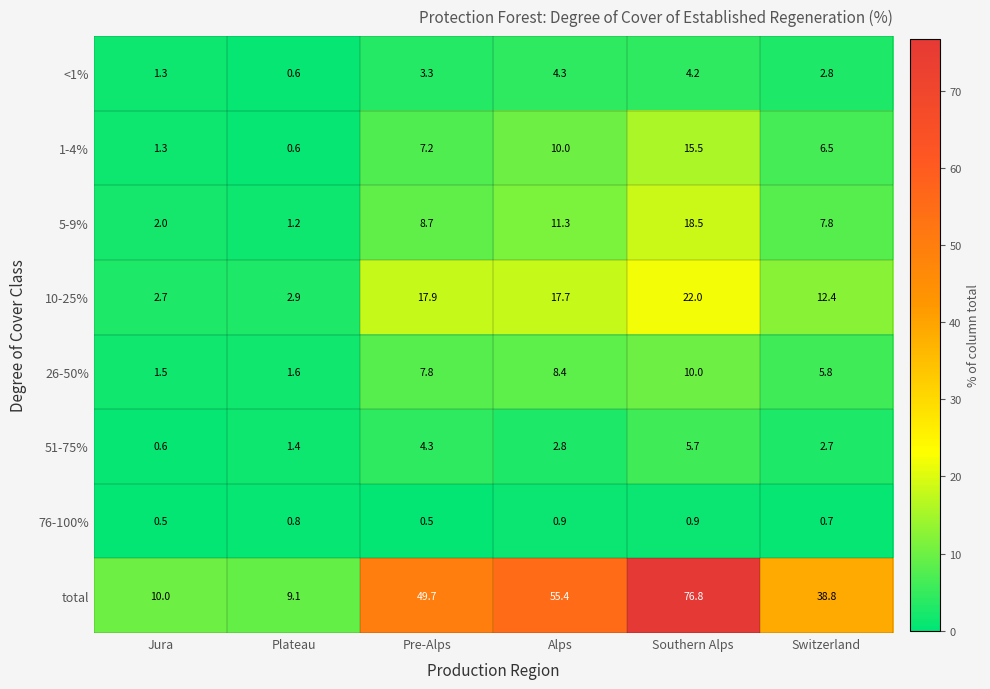

What is the maximum value for total?

76.8